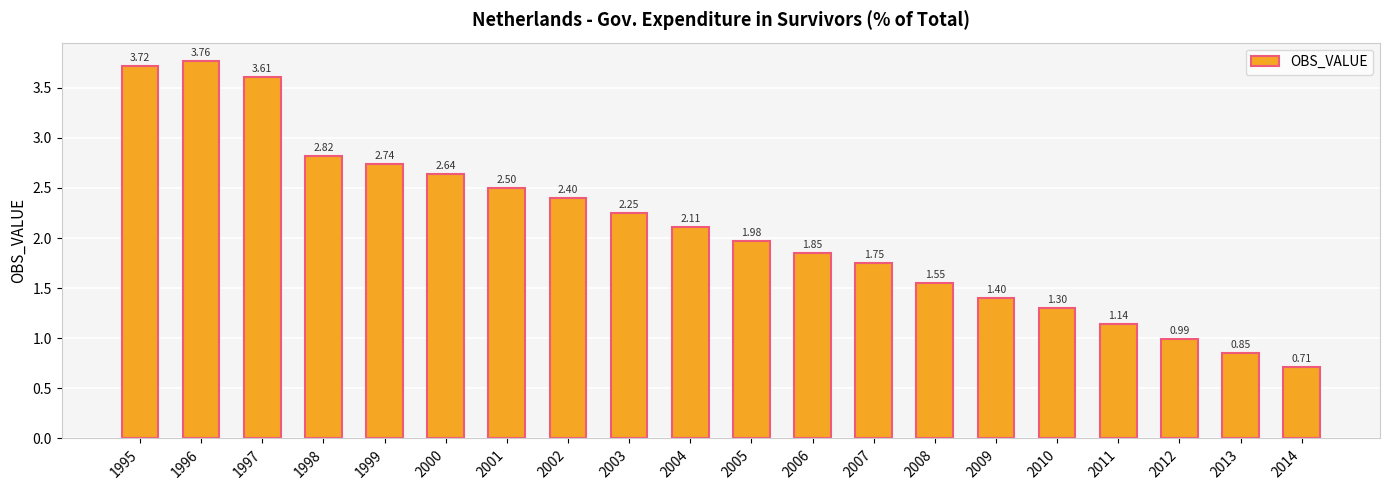

At which label is the value closest to 2?

2005